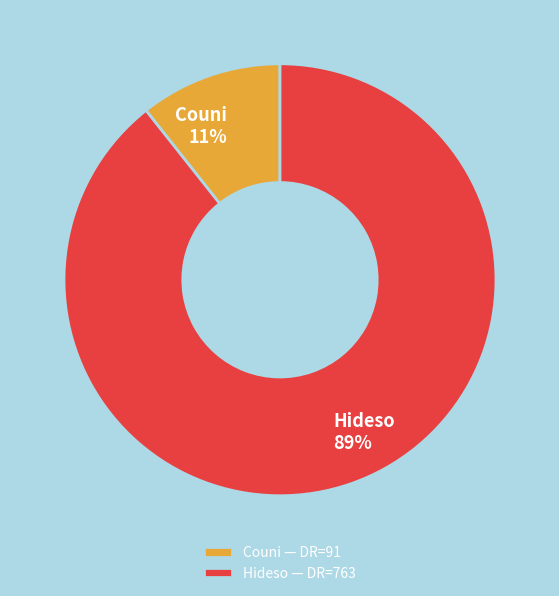

Which has a higher value, Hideso — DR=763 or Couni — DR=91?

Hideso — DR=763